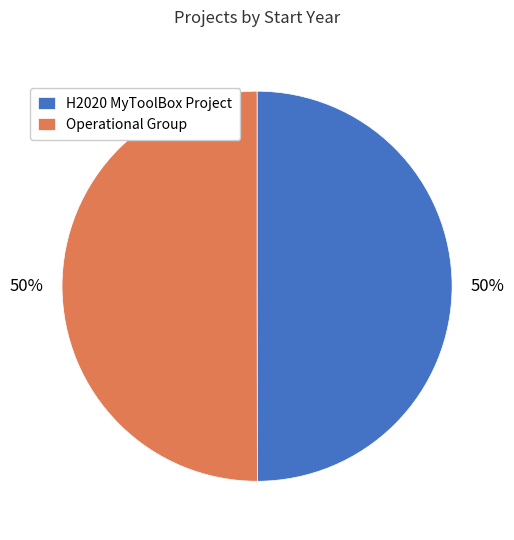

To the nearest percent, what is the combined percentage of Operational Group and H2020 MyToolBox Project?

100%